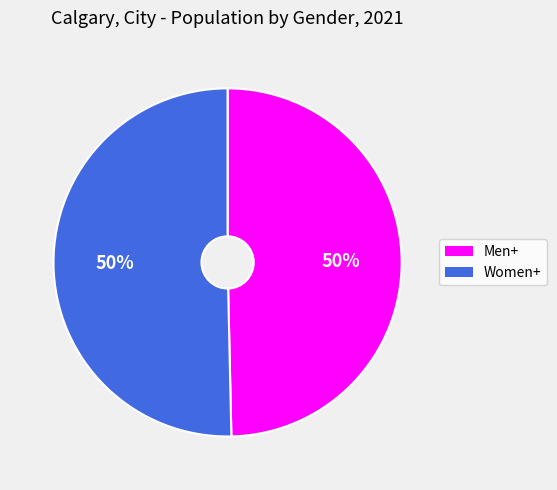

To the nearest percent, what percentage of the pie is Women+?

50%